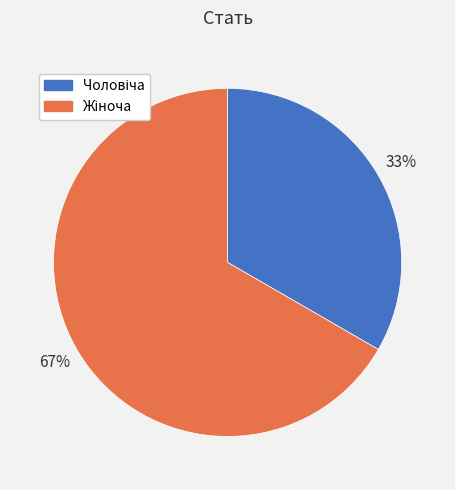

Does any single category account for the majority?

Yes